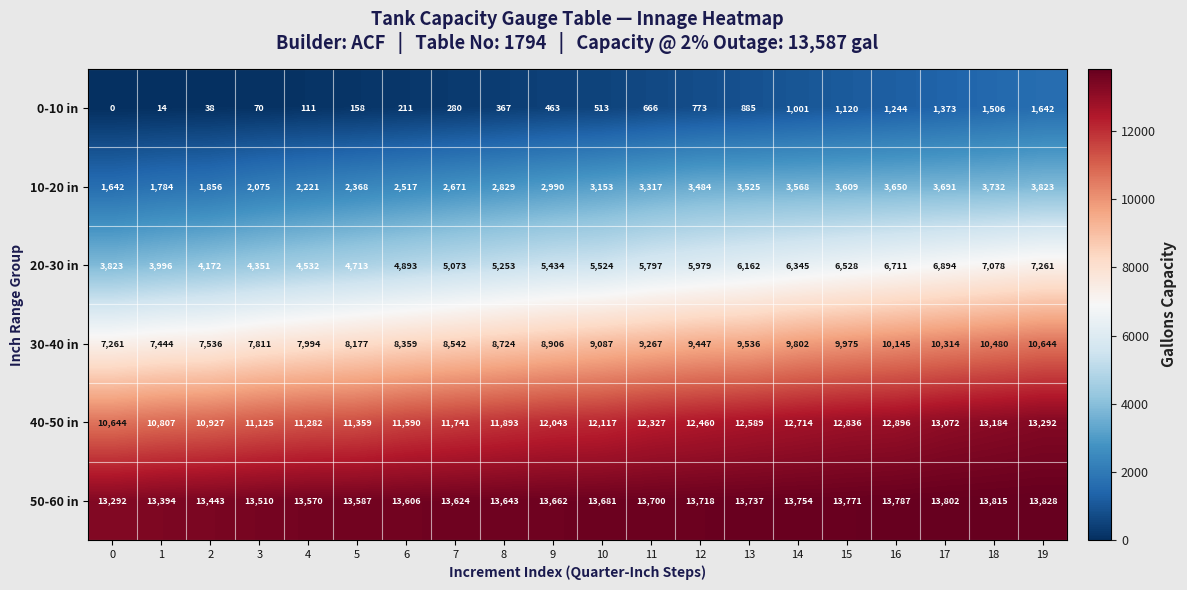

What is the maximum value shown in the chart?

13828